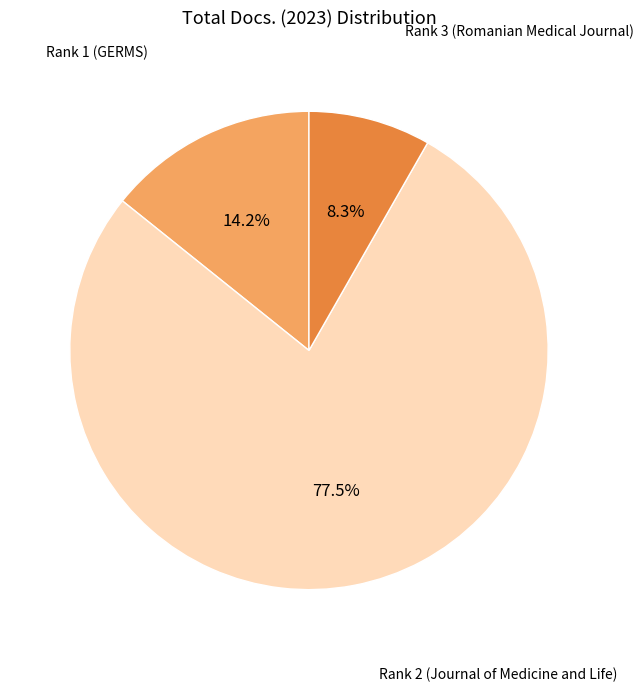

Is there a majority slice in this chart?

Yes